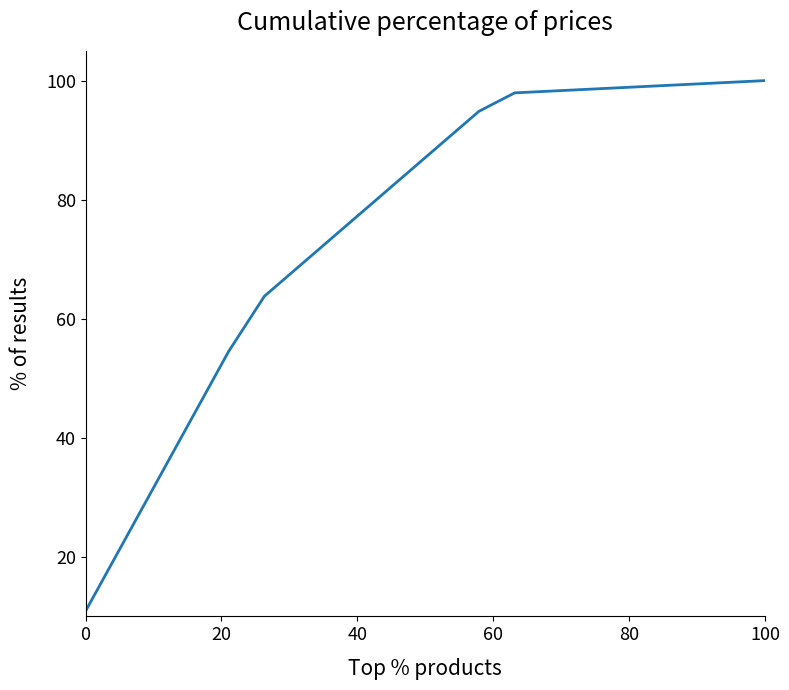

What is the difference between the maximum and minimum values?

89.1